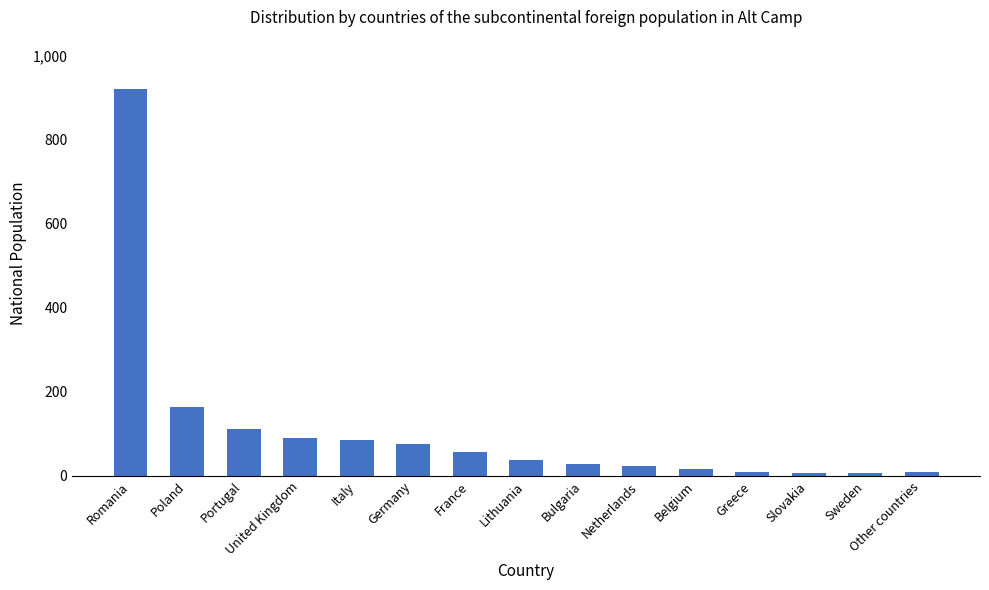

True or false: the data shows 38 at Lithuania.

True